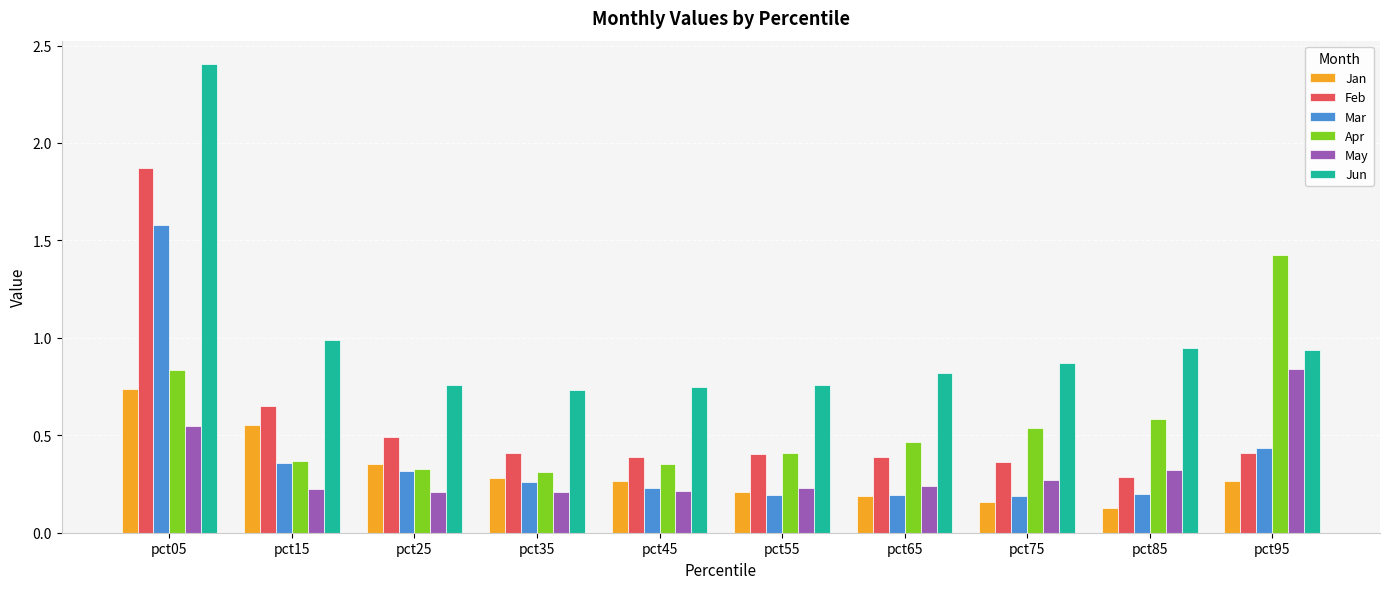

What is the average value of the Jun series?

1.0